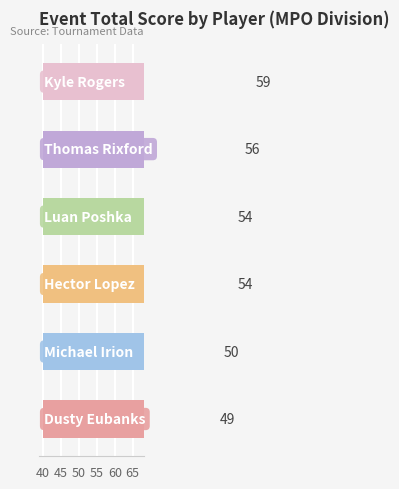

How many data points are less than 54?

2